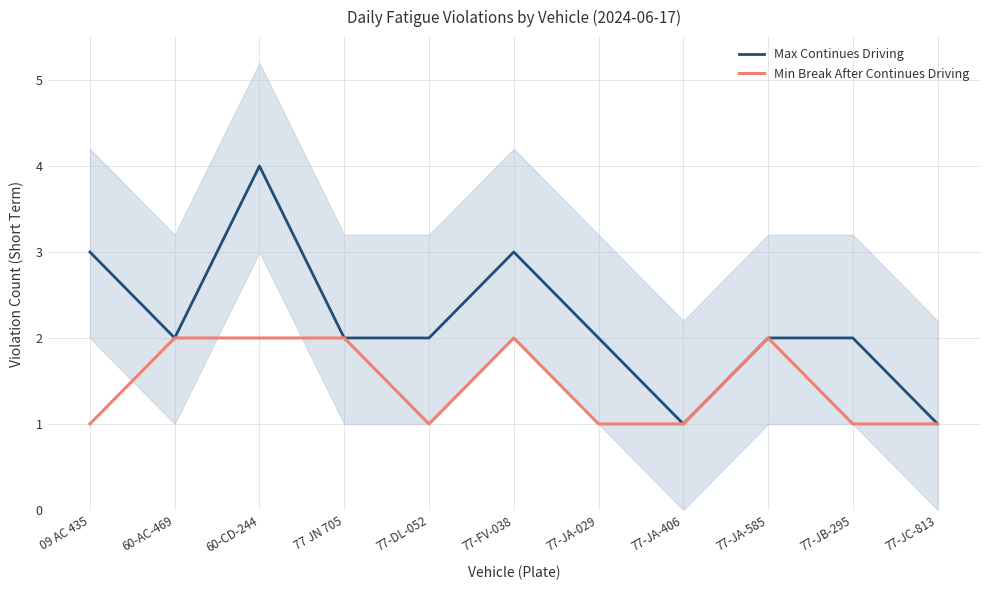

What is the difference between the maximum and minimum values in the Min Break After Continues Driving series?

1